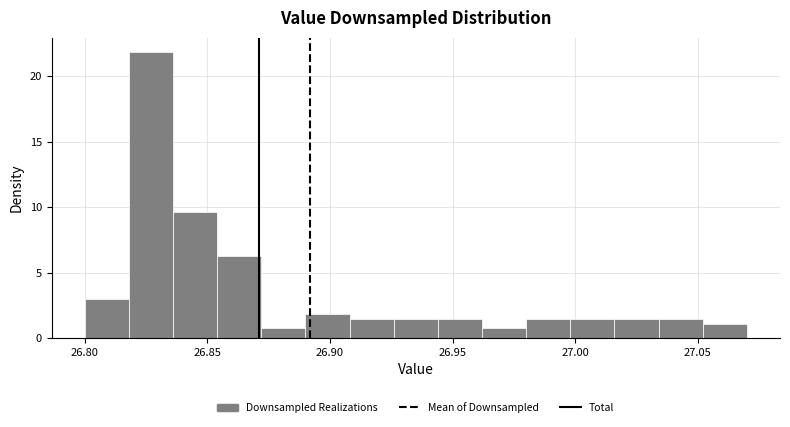

Read against the x-axis, roughly where is the centre of the tallest bar?

26.825